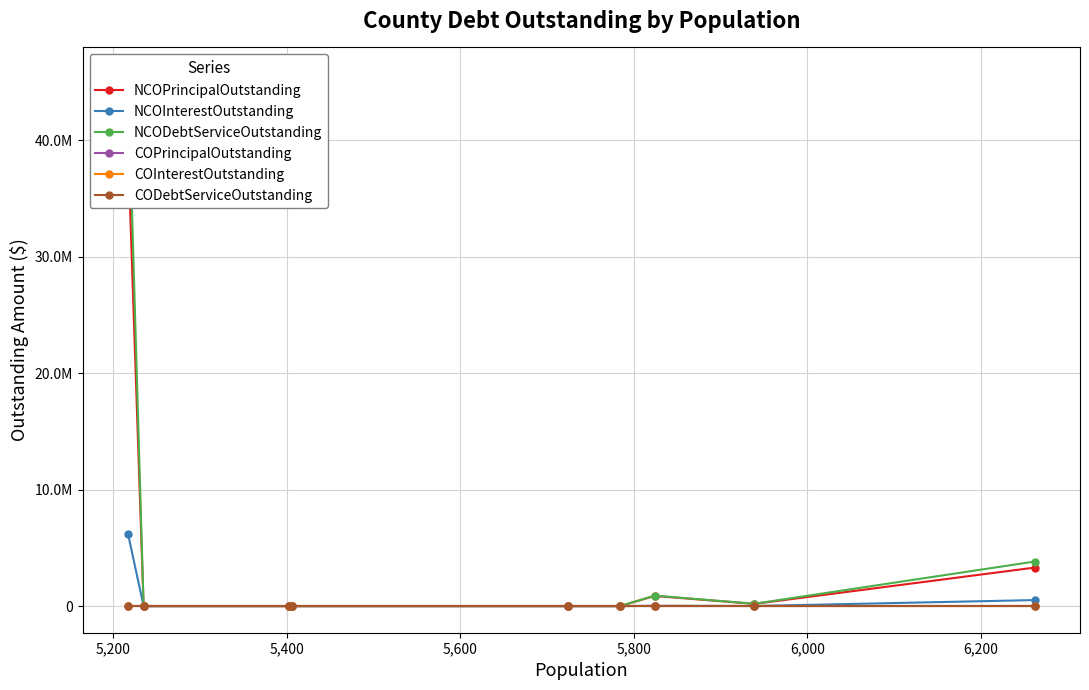

What is the sum of all NCODebtServiceOutstanding values?

50642457.2